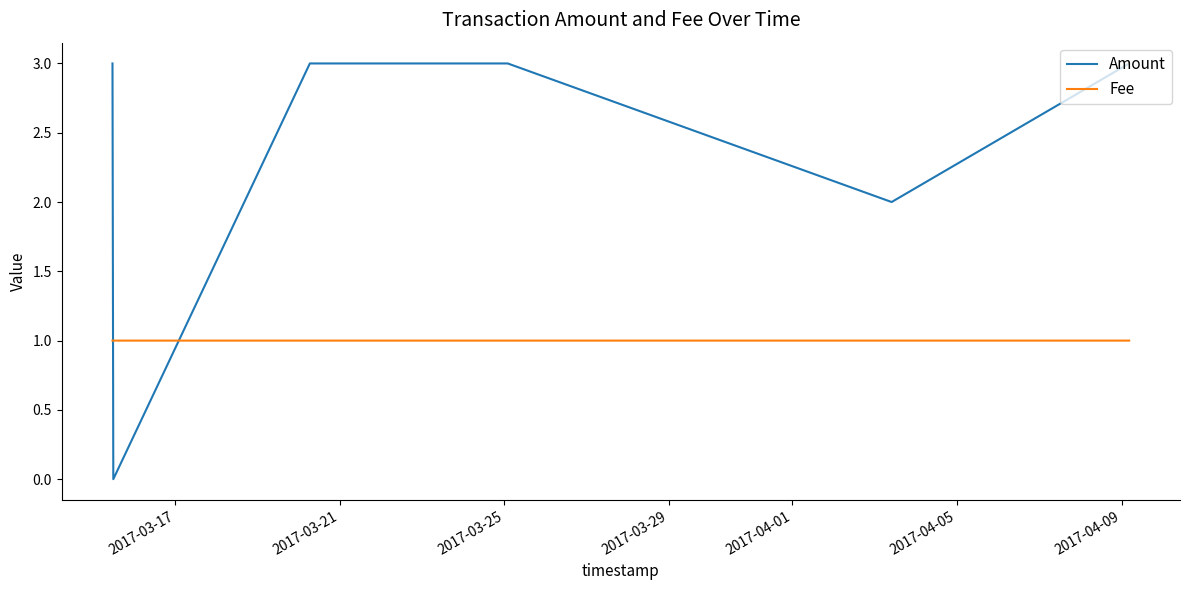

What is the difference between the maximum and minimum values in the Amount series?

3.0